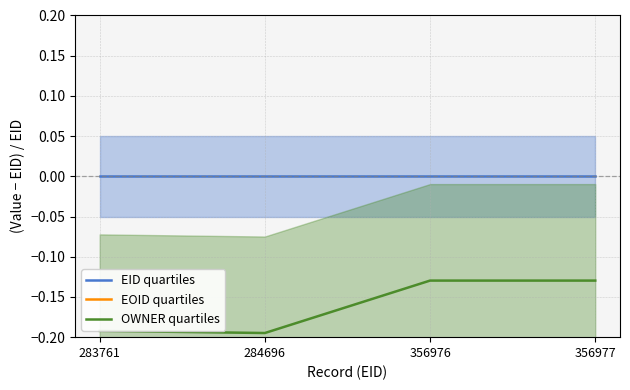

What is the difference between the maximum and minimum values in the EOID quartiles series?

1.0